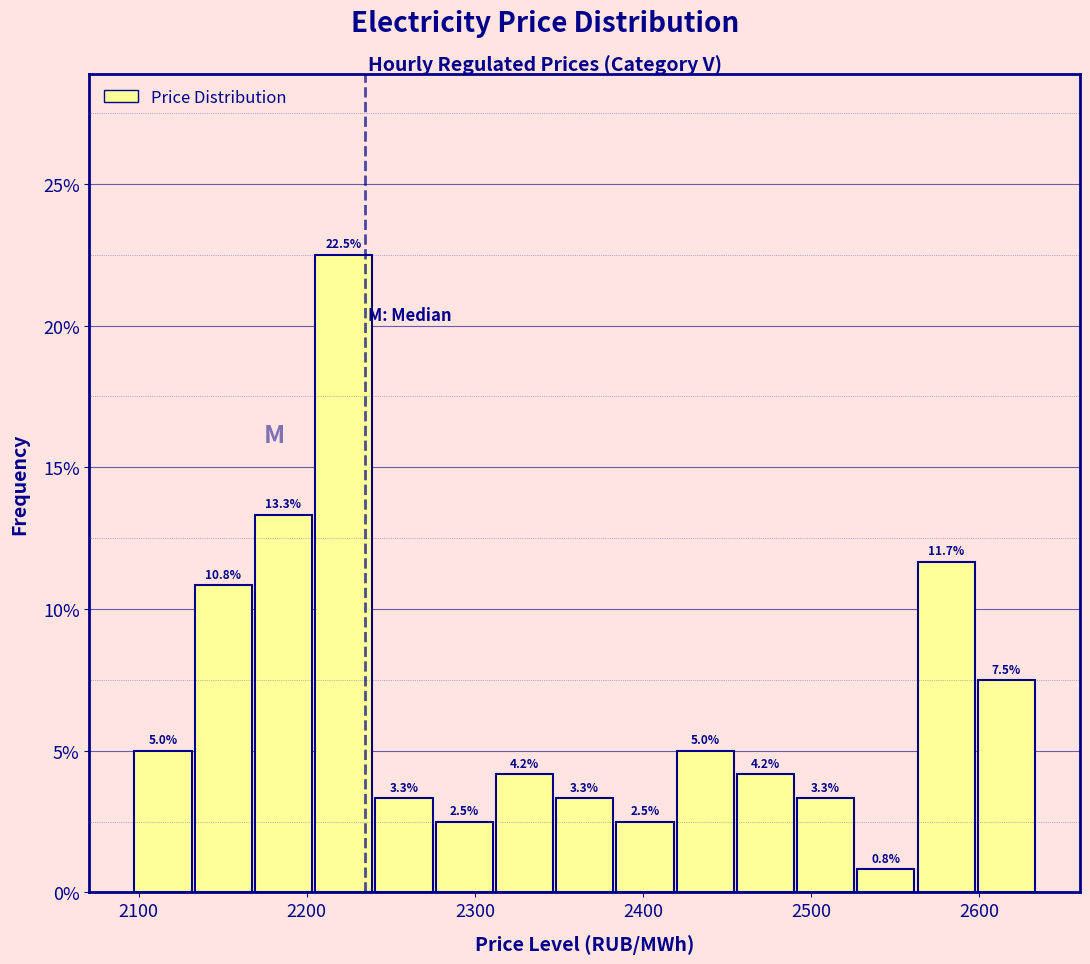

Around what value on the x-axis is the tallest bar? Give the approximate position of its centre, as read against the axis.

2220